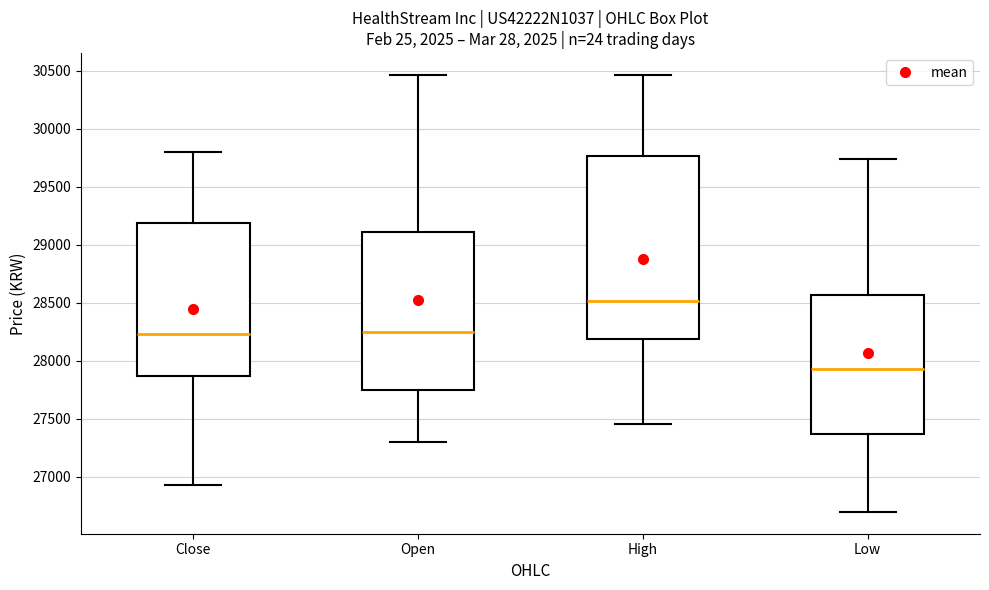

Reading left to right, read every box against the y-axis: the position of its median line, the range the box covers, and the ends of its whiskers. The values are not printed on the chart, so give them approximately, as read against the axis.

Close: median 28250, box 27850 to 29200, whiskers 26950 to 29800
Open: median 28250, box 27750 to 29100, whiskers 27300 to 30450
High: median 28500, box 28200 to 29750, whiskers 27450 to 30450
Low: median 27950, box 27350 to 28550, whiskers 26700 to 29750